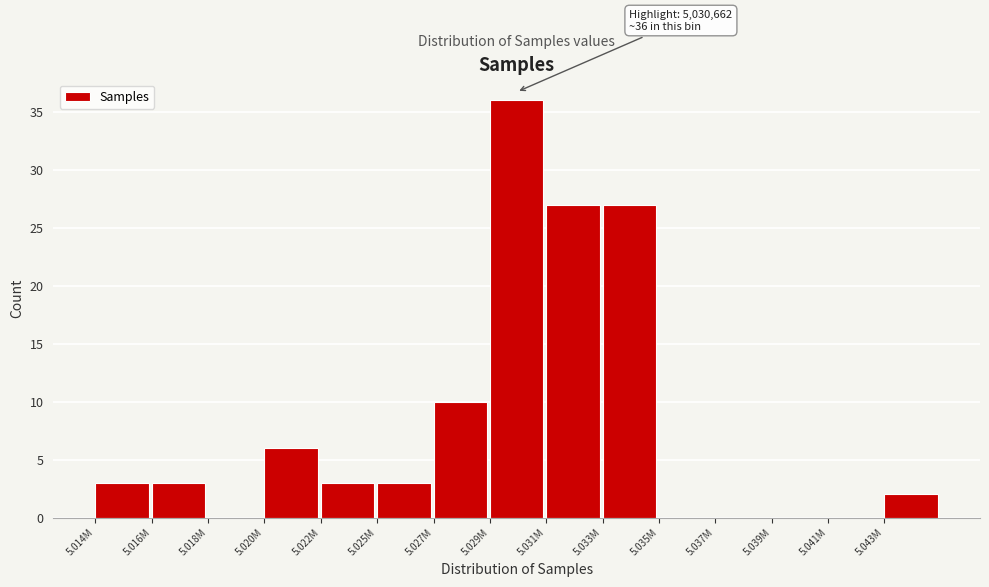

Reading left to right, transcribe all the data shown in this chart.

5.014M=3	5.016M=3	5.018M=0	5.020M=6	5.022M=3	5.025M=3	5.027M=10	5.029M=36	5.031M=27	5.033M=27	5.035M=0	5.037M=0	5.039M=0	5.041M=0	5.043M=2